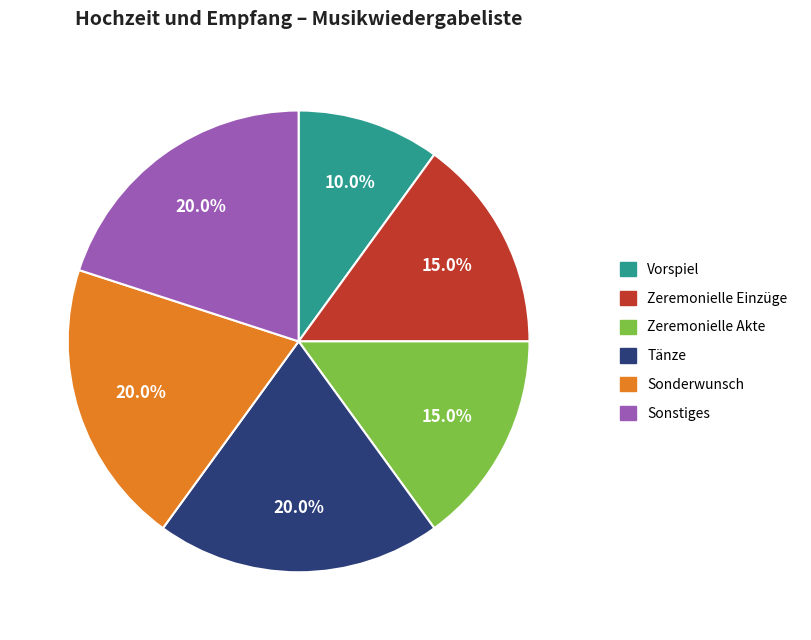

Count the number of slices in the pie.

6